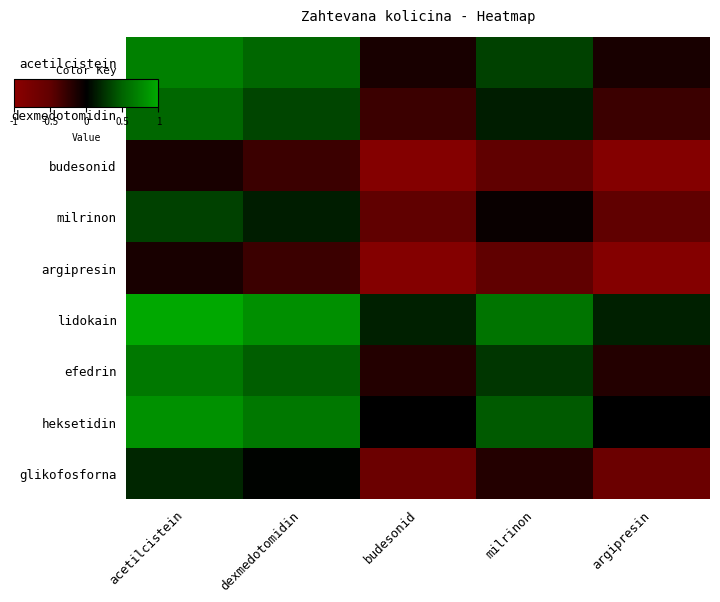

Rank the series by their maximum value, from lowest to highest.

budesonid, argipresin, glikofosforna, milrinon, dexmedotomidin, efedrin, acetilcistein, heksetidin, lidokain